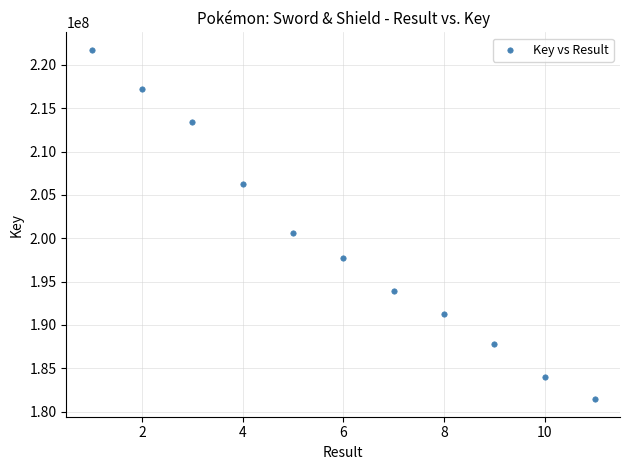

What is the average Y value?

199573876